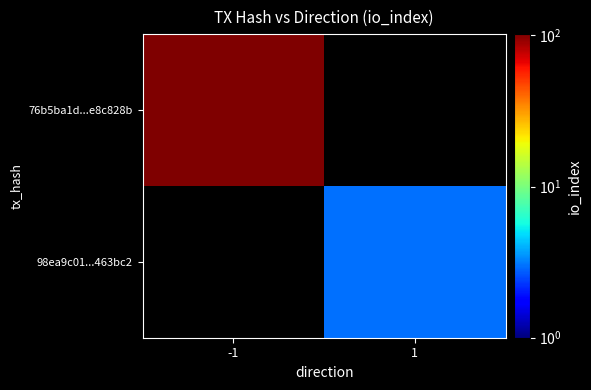

What is the maximum value shown in the chart?

102.0